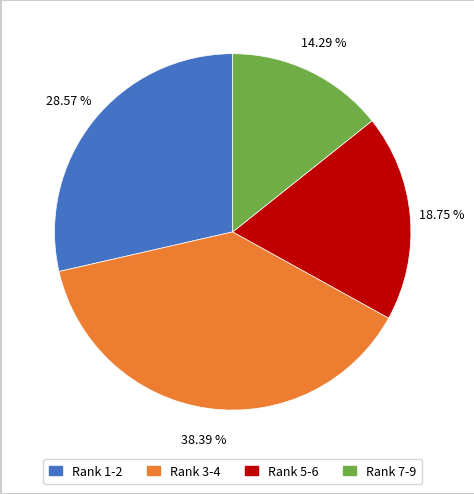

Is there a majority slice in this chart?

No